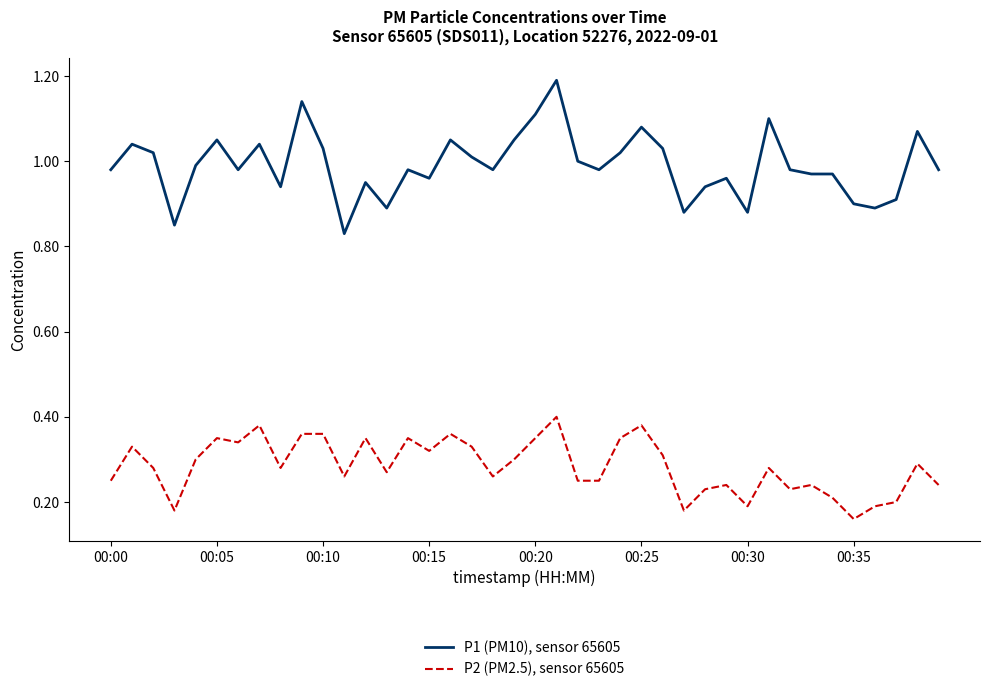

Rank the series by their maximum value, from highest to lowest.

P1 (PM10), sensor 65605, P2 (PM2.5), sensor 65605